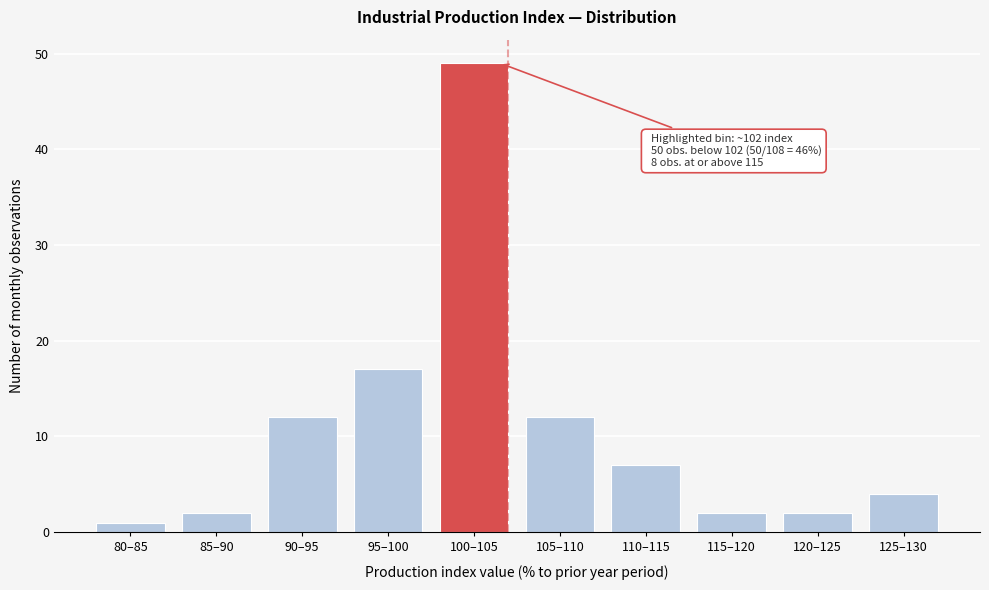

Reading right to left, extract all data points from this chart.

4	2	2	7	12	49	17	12	2	1